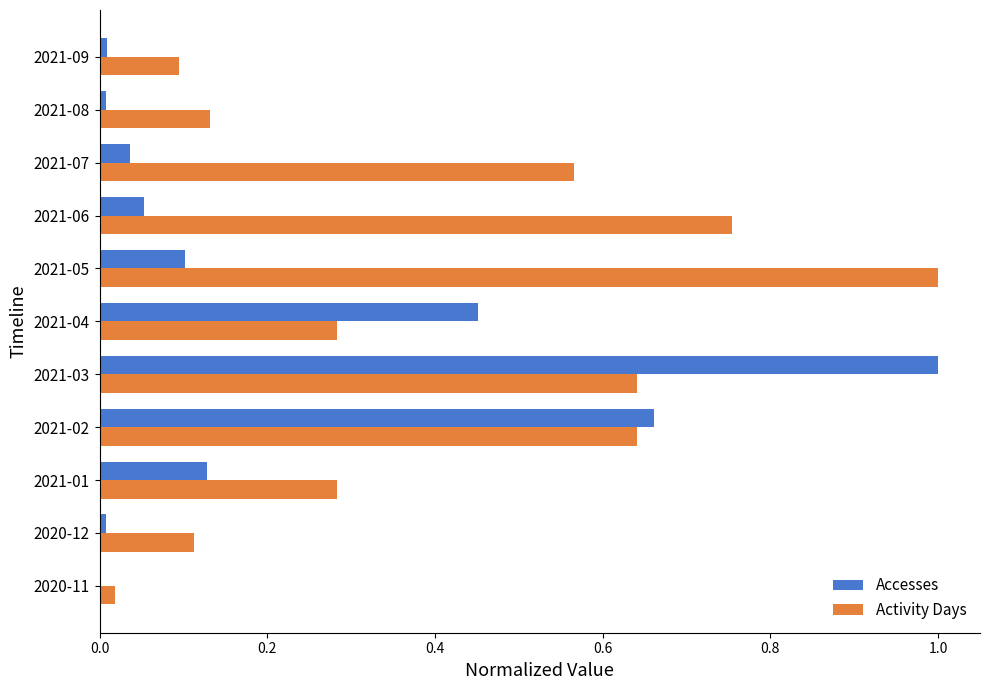

What are all the series names shown in the legend?

Accesses, Activity Days